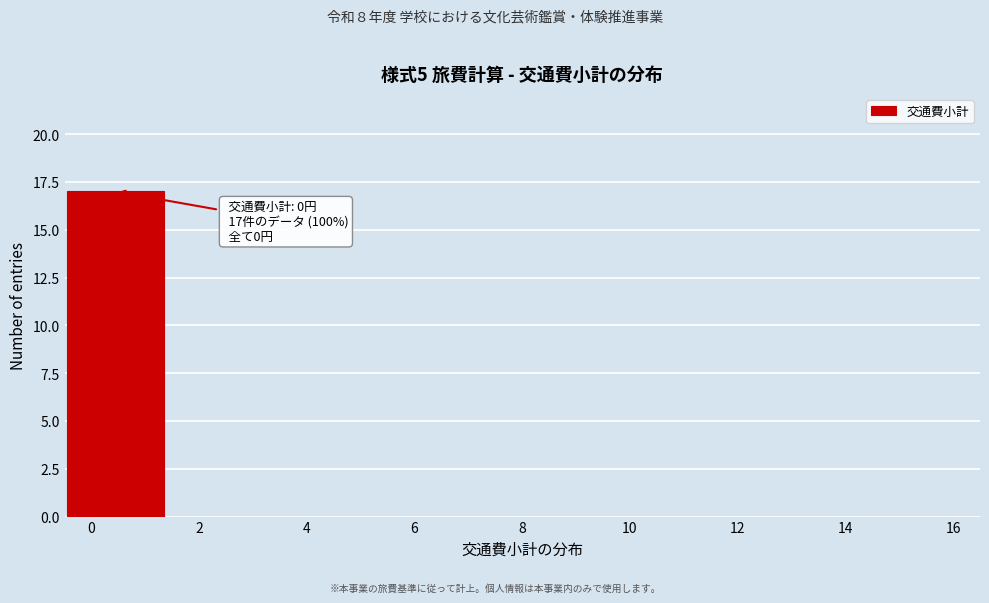

Over which range of the x-axis is the bar tallest?

-0.4 to 1.4